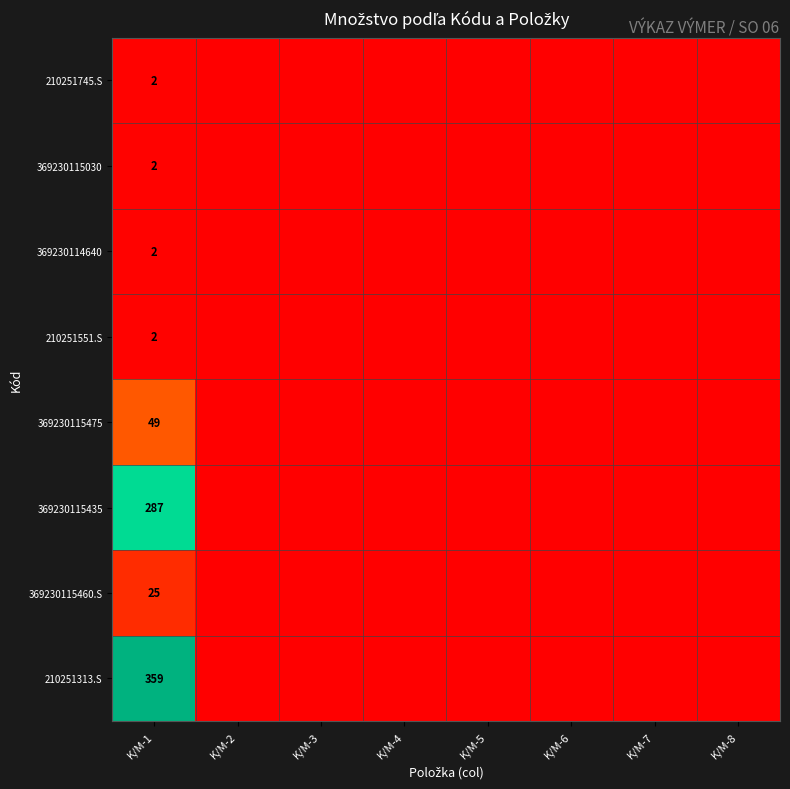

What is the difference between the highest and lowest values at K/M-1?

357